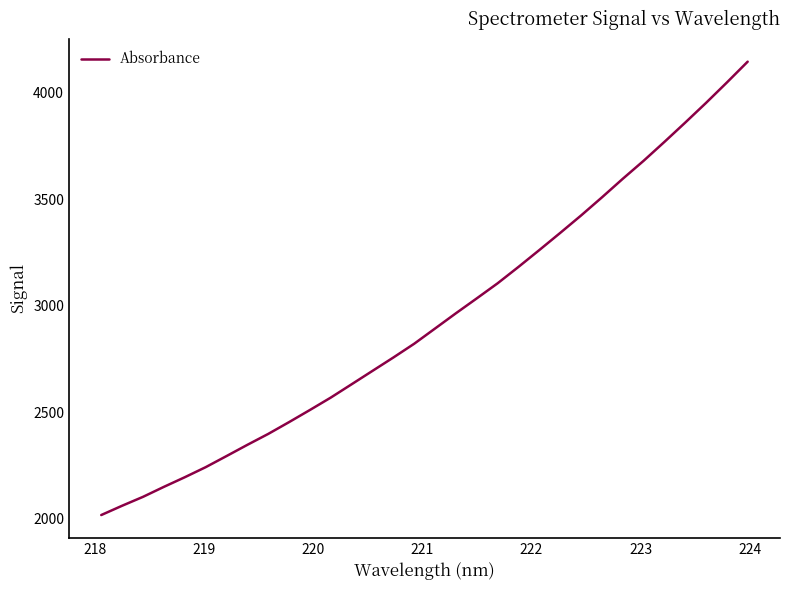

What is the smallest value displayed?

2017.8